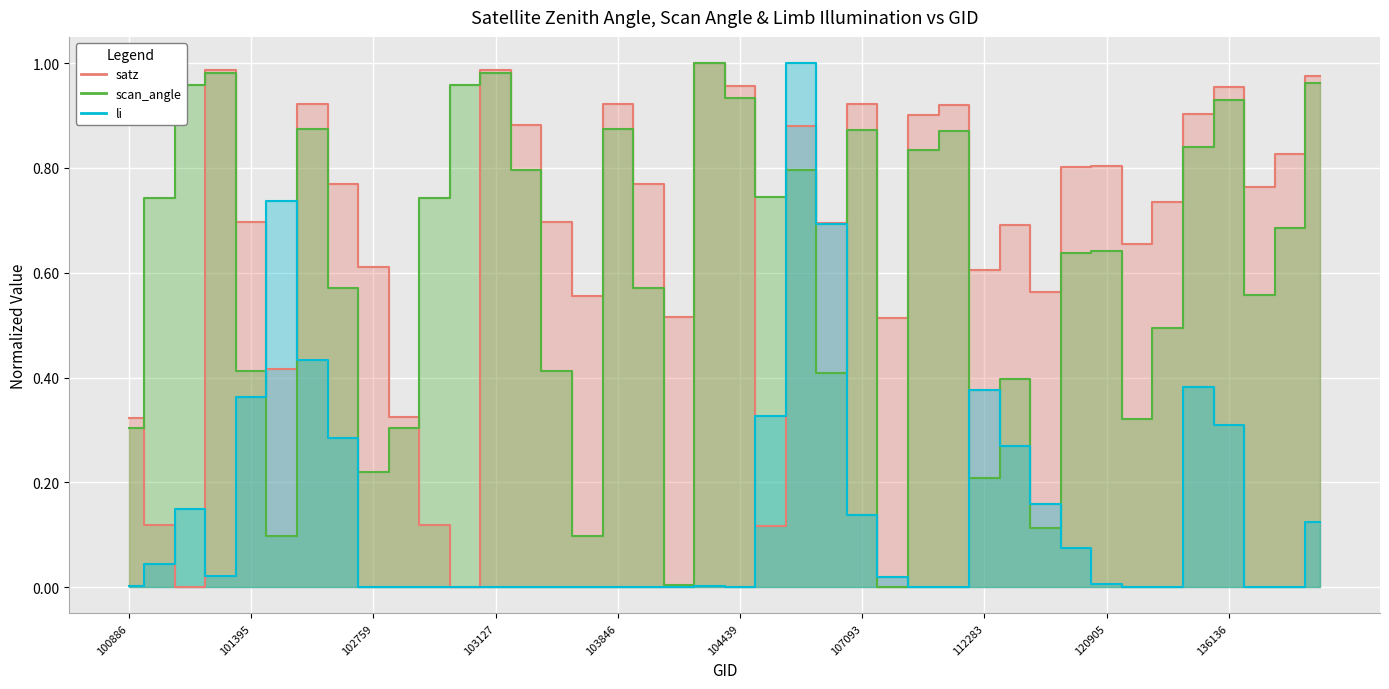

True or false: satz and li cross at least once.

True